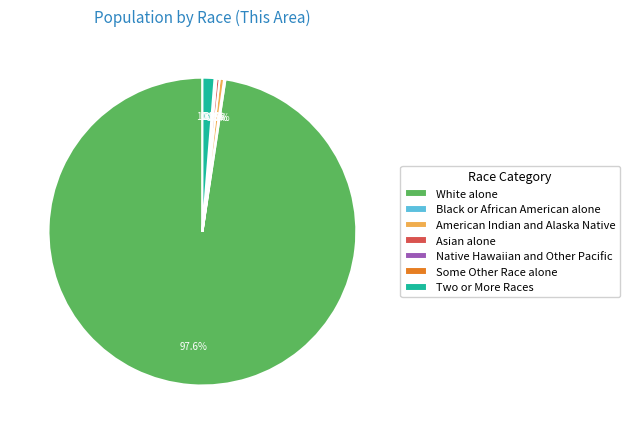

Is there a majority slice in this chart?

Yes